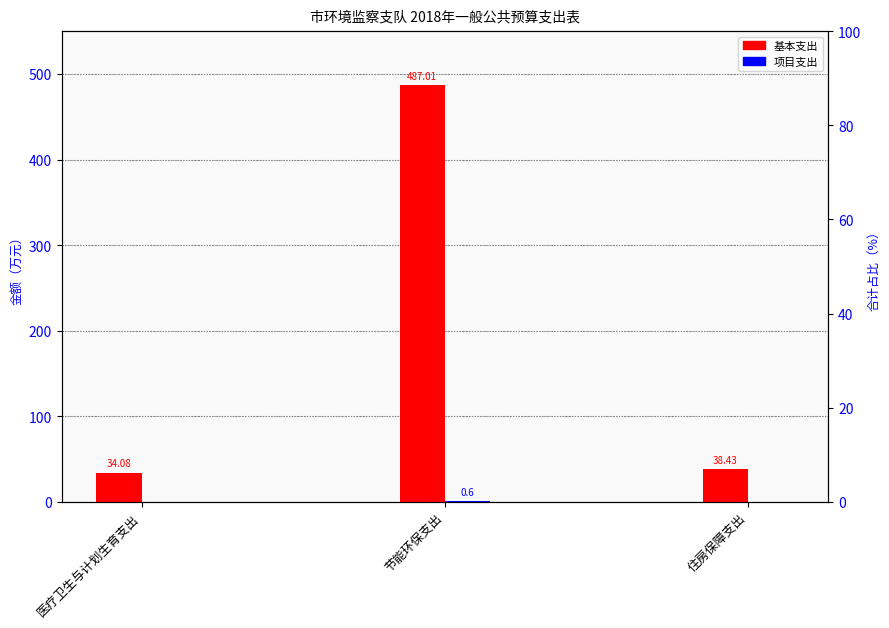

Between 医疗卫生与计划生育支出 and 住房保障支出, which is larger?

住房保障支出